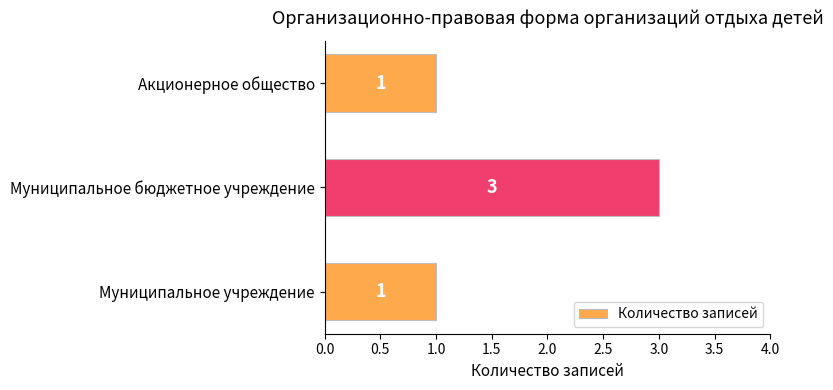

What is the sum of all values?

5